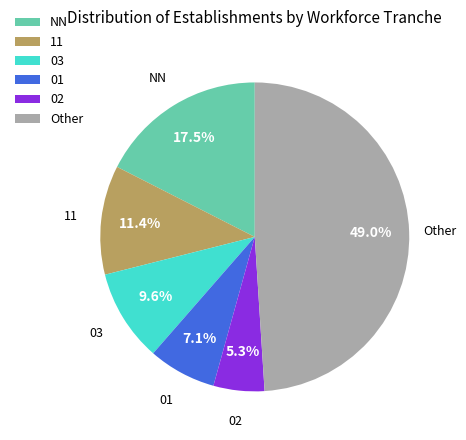

Rank the categories by value from highest to lowest.

Other, NN, 11, 03, 01, 02